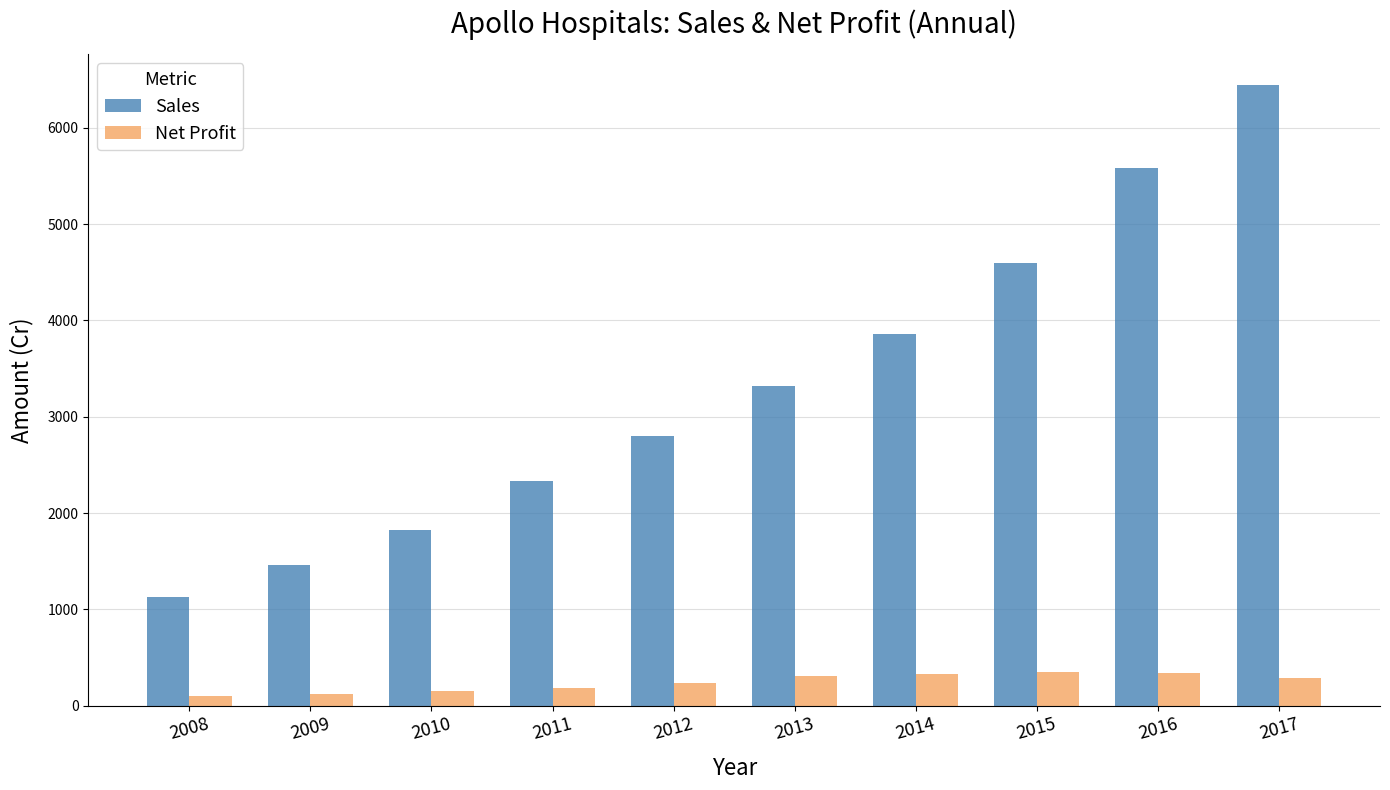

True or false: Sales has a value of 9493.8 at 2017.

False